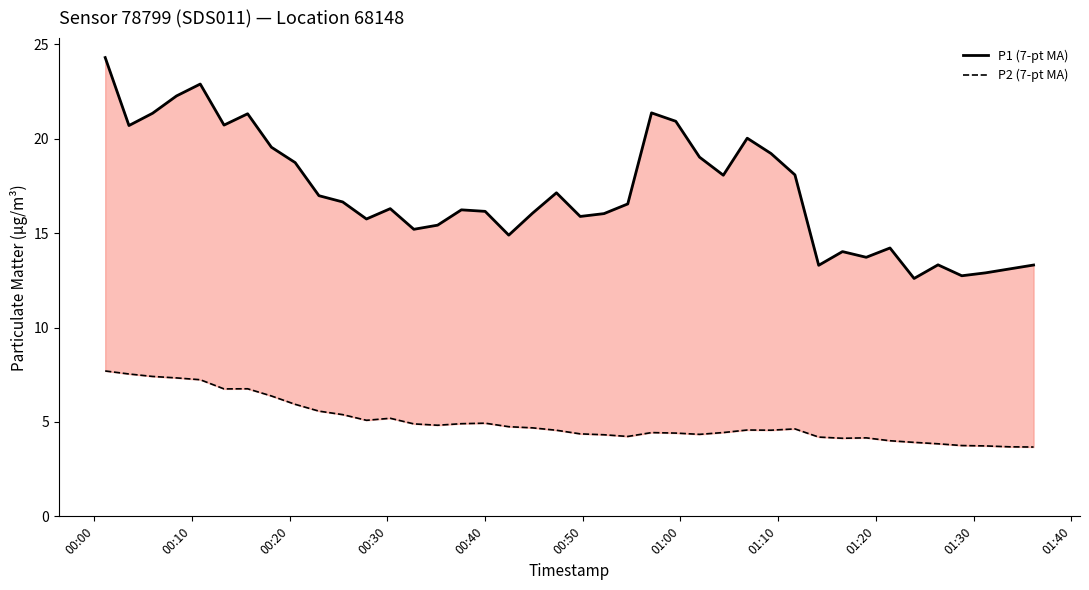

What is the difference between the second highest and second lowest values in the P2 (7-pt MA) series?

3.9